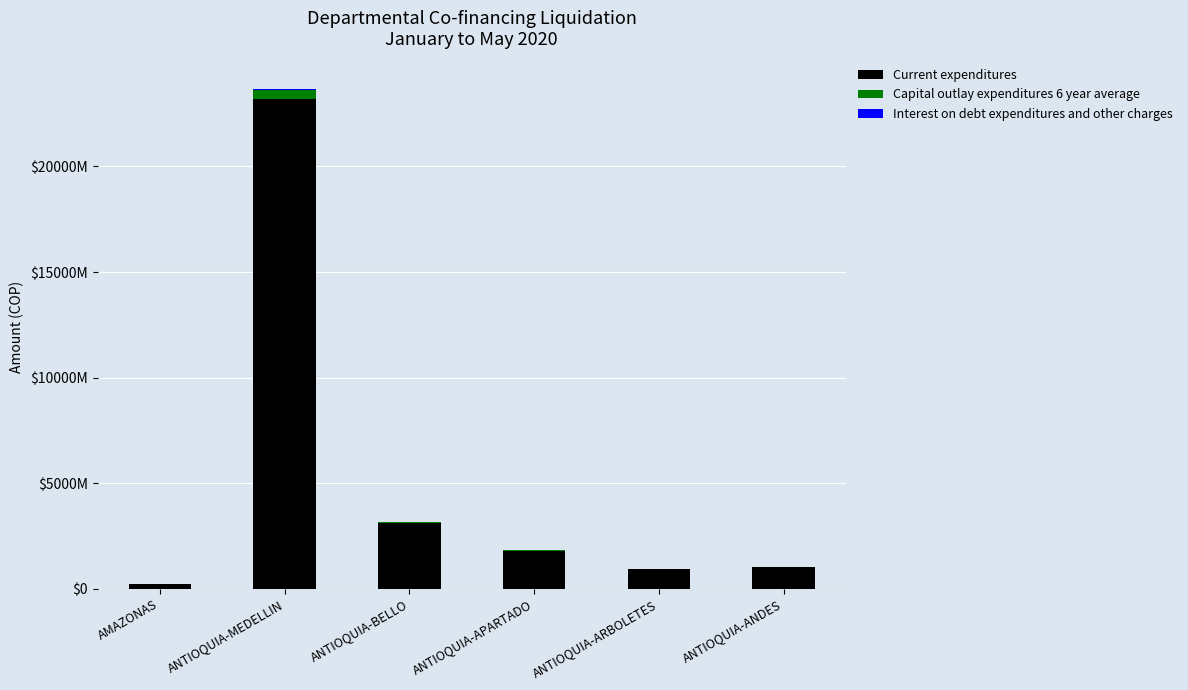

Are the bars grouped side by side (vs. stacked)?

No